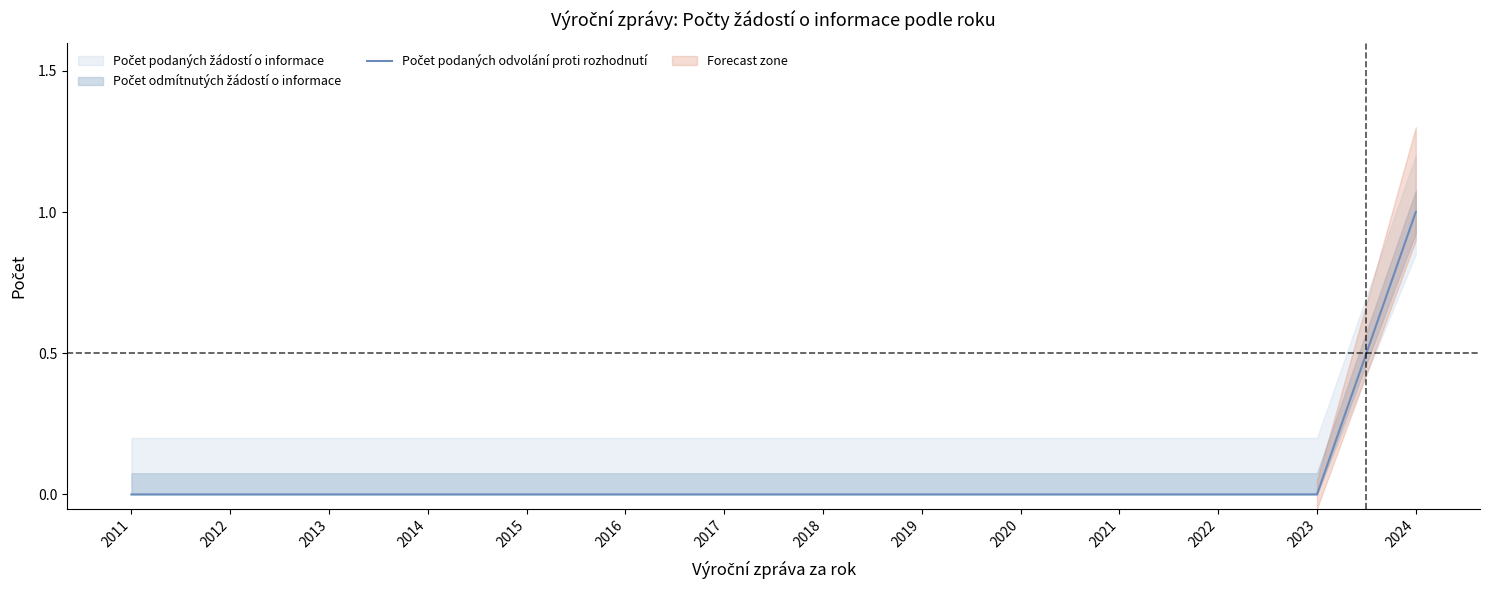

Rank the categories by value from lowest to highest.

2011, 2012, 2013, 2014, 2015, 2016, 2017, 2018, 2019, 2020, 2021, 2022, 2023, 2024